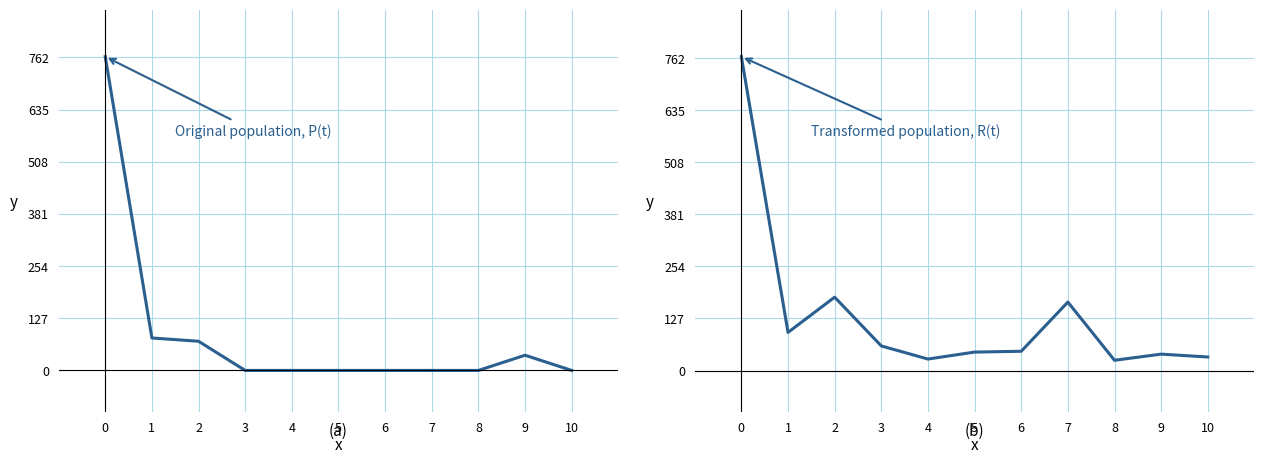

True or false: Transformed population, R(t) and Original population, P(t) cross at least once.

False